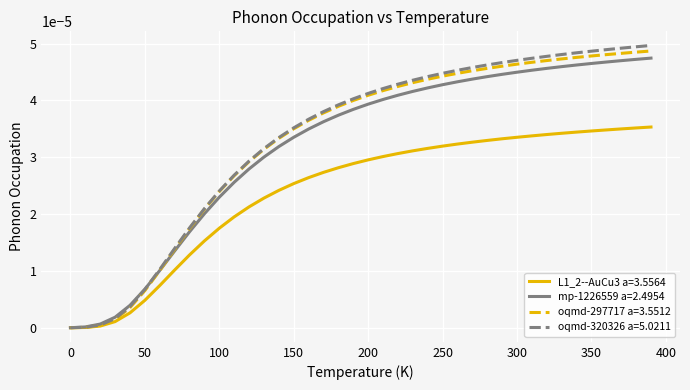

Which series has the widest spread of values?

oqmd-320326 a=5.0211